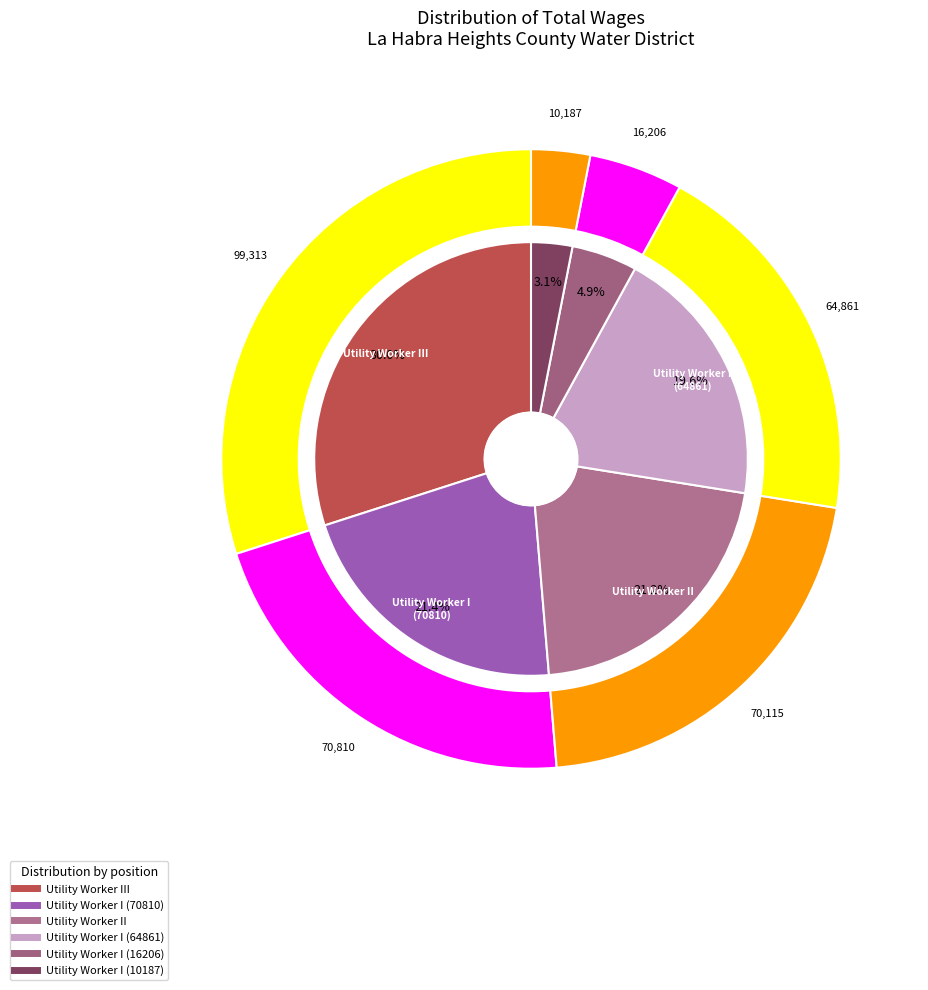

Between Utility Worker III and Utility Worker I, which is larger?

Utility Worker III